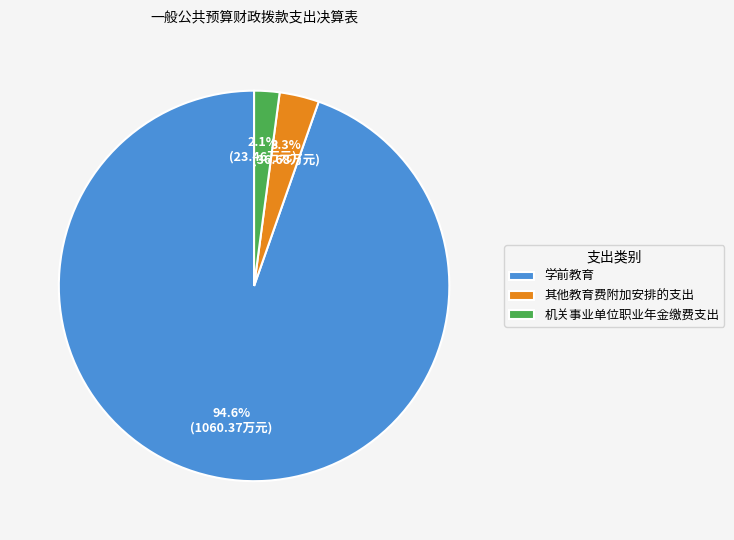

Combined, what portion of the pie is 学前教育 and 其他教育费附加安排的支出?

97.9%